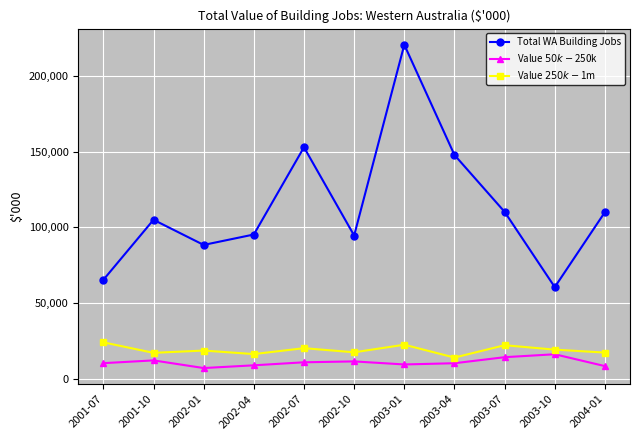

What is the label of the 7th point from the right?

2002-07